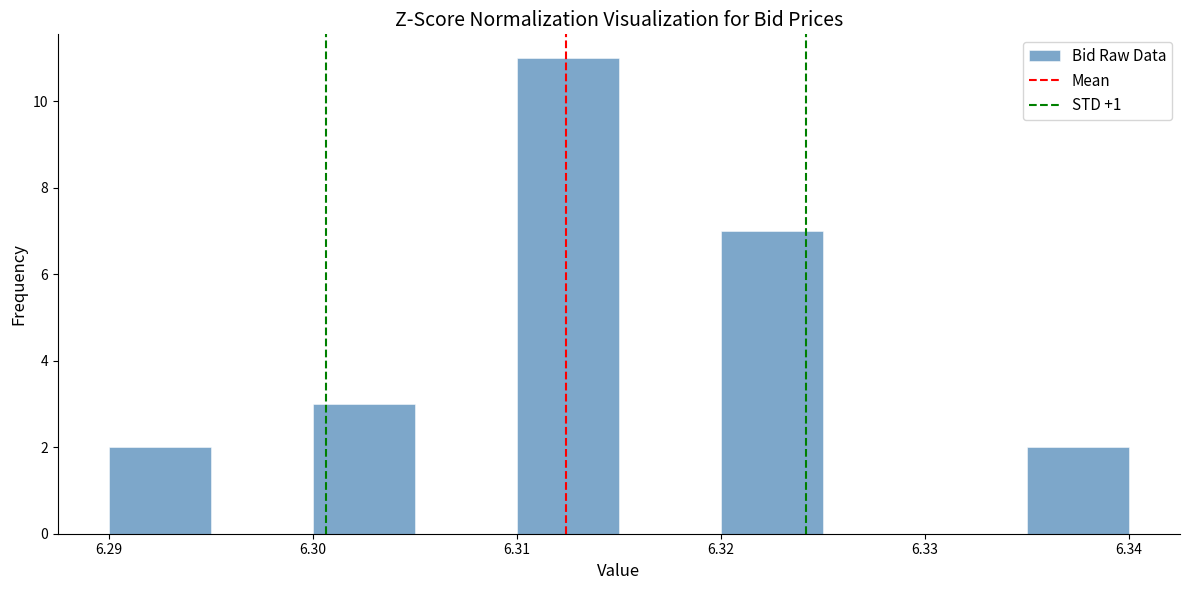

Reading left to right, list every bar in this chart as the range it spans on the x-axis followed by its height. The values are not printed on the chart, so give them approximately, as read against the axis.

6.290 to 6.295: 2
6.295 to 6.300: 0
6.300 to 6.305: 3
6.305 to 6.310: 0
6.310 to 6.315: 11
6.315 to 6.320: 0
6.320 to 6.325: 7
6.325 to 6.330: 0
6.330 to 6.335: 0
6.335 to 6.340: 2